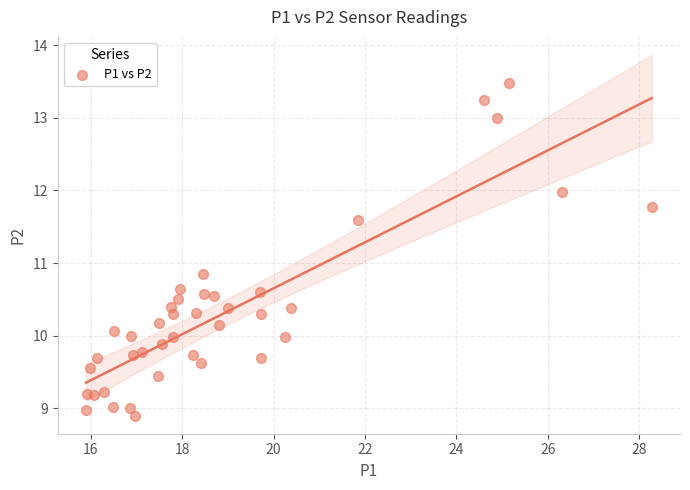

What is the range of X values (max minus min)?

12.4